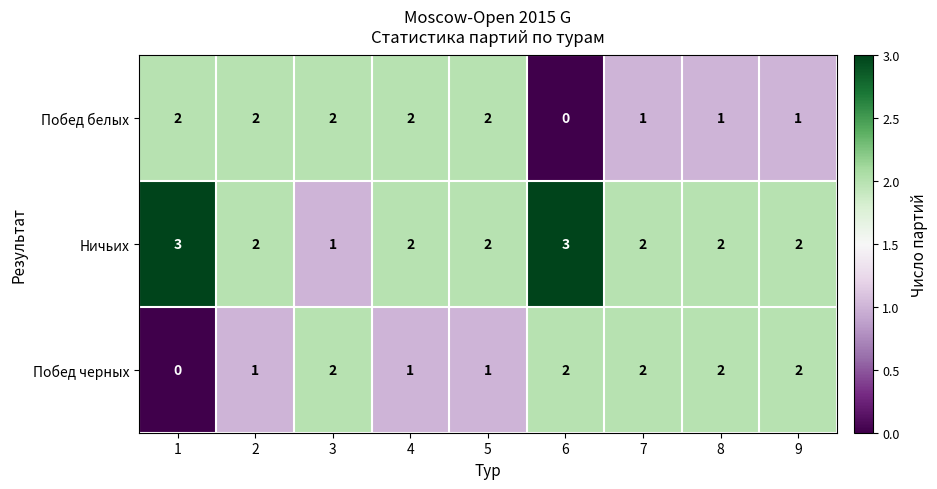

Reading right to left, extract all data points from this chart.

Побед белых: 1	1	1	0	2	2	2	2	2
Ничьих: 2	2	2	3	2	2	1	2	3
Побед черных: 2	2	2	2	1	1	2	1	0